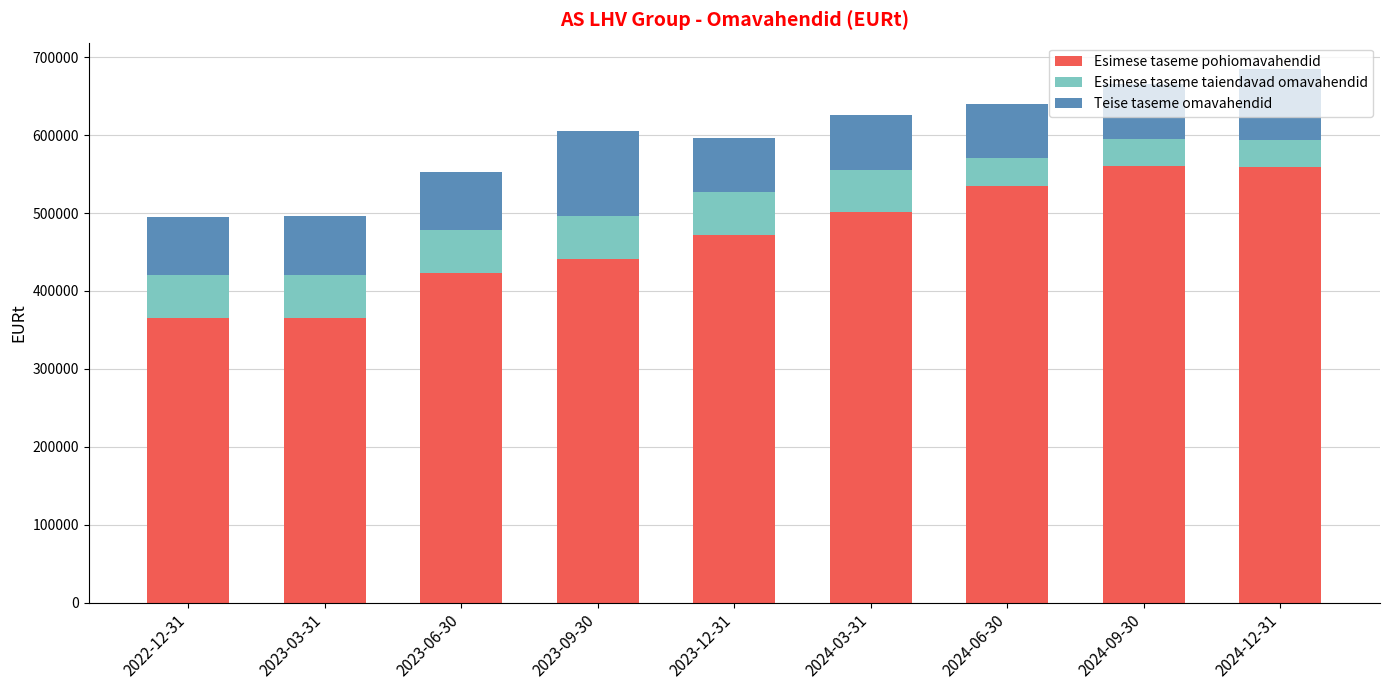

What is the highest value of the Esimese taseme pohiomavahendid series?

560054.5